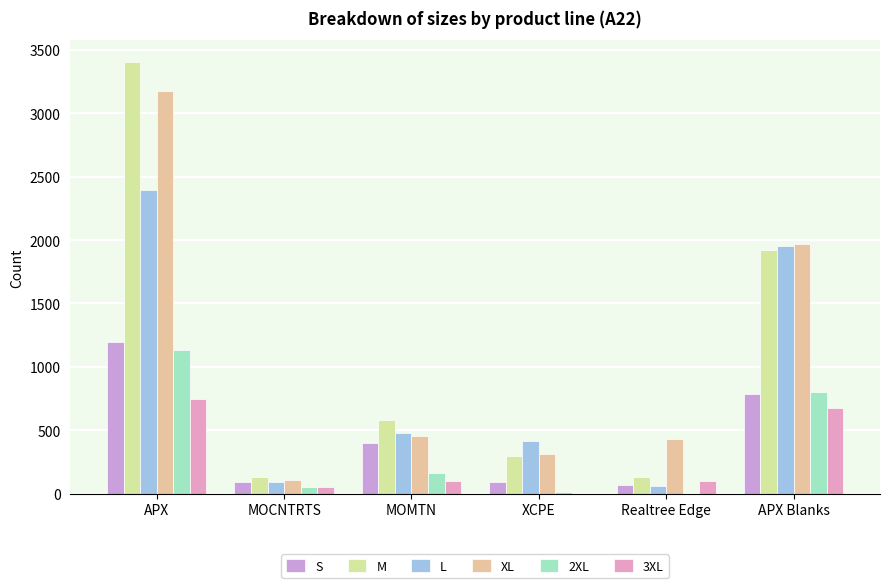

Is it true that L equals 27 at Realtree Edge?

False